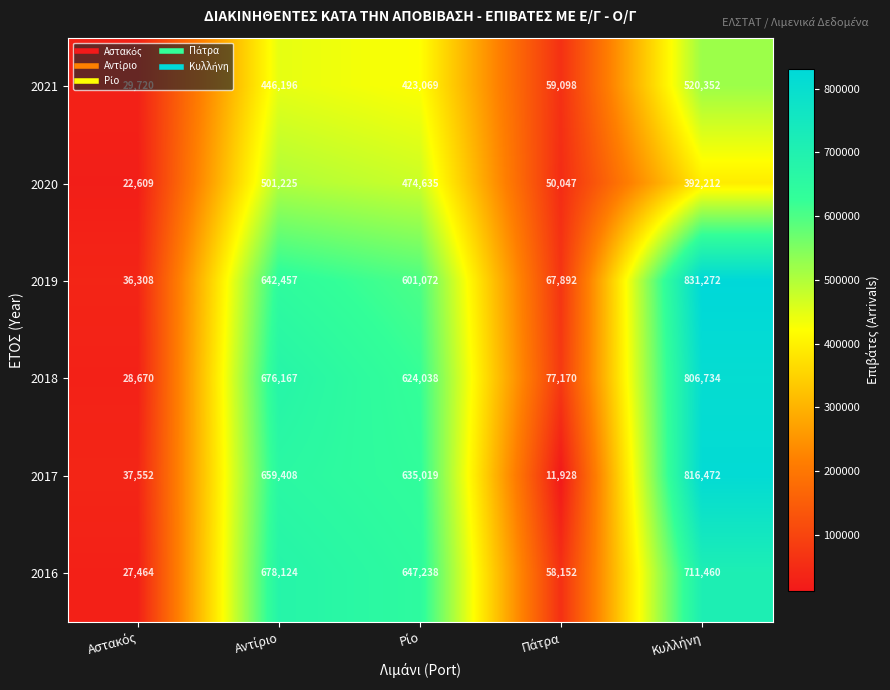

What is the smallest value displayed?

11928